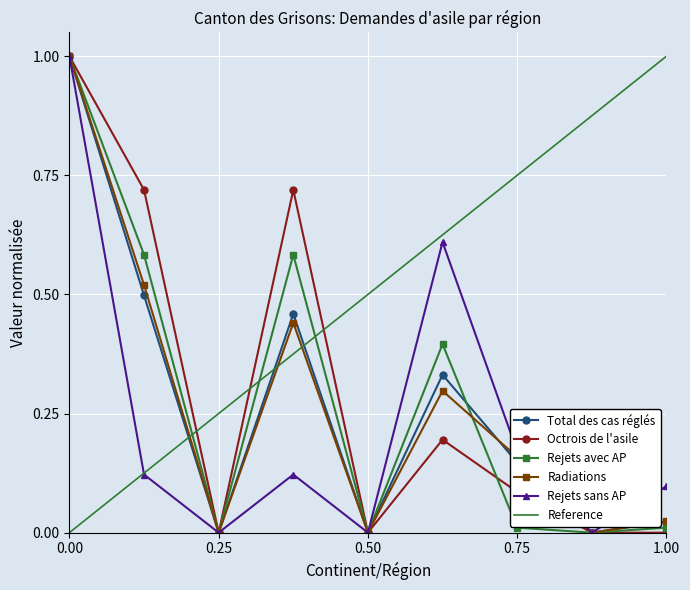

How many data points in Octrois de l'asile are above 0?

5